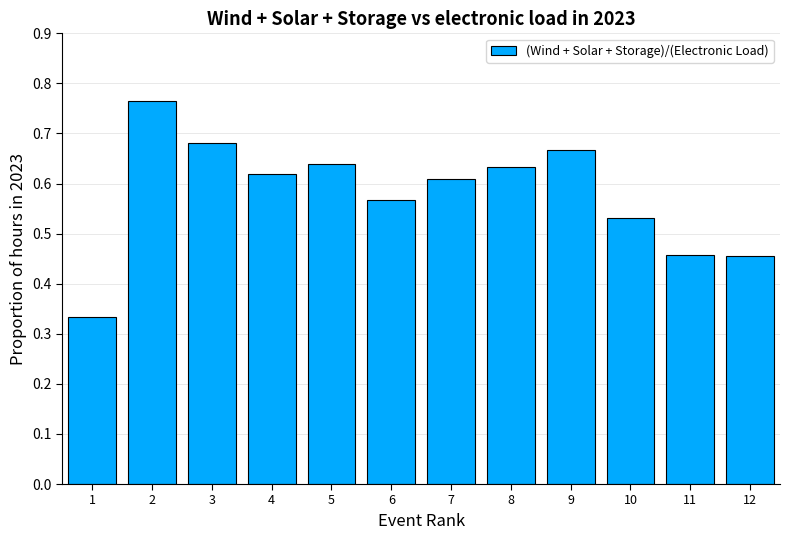

Count the values in the range 0 to 1.

12